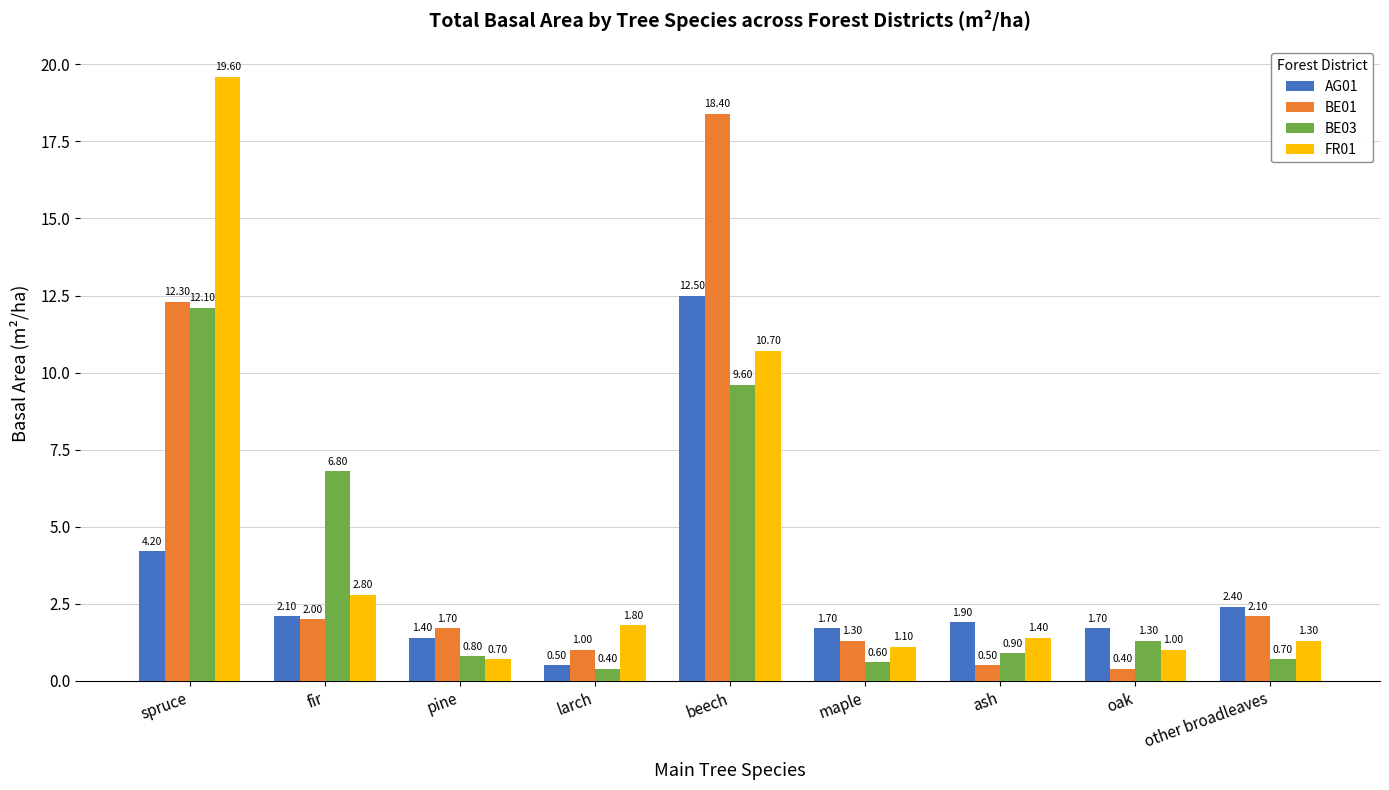

True or false: AG01 has a value of 12.5 at beech.

True